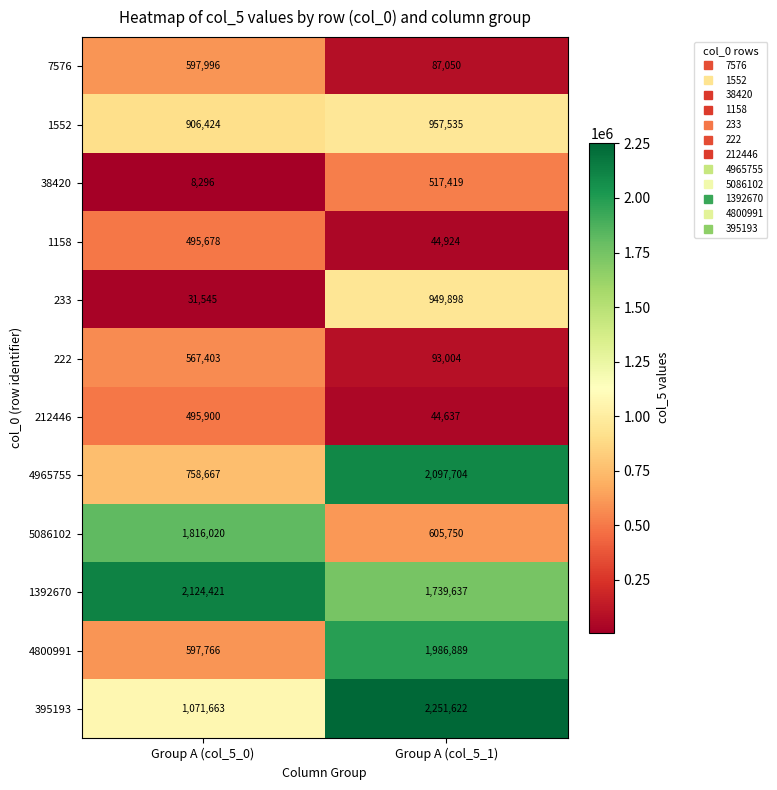

What is the minimum value shown in the chart?

8296